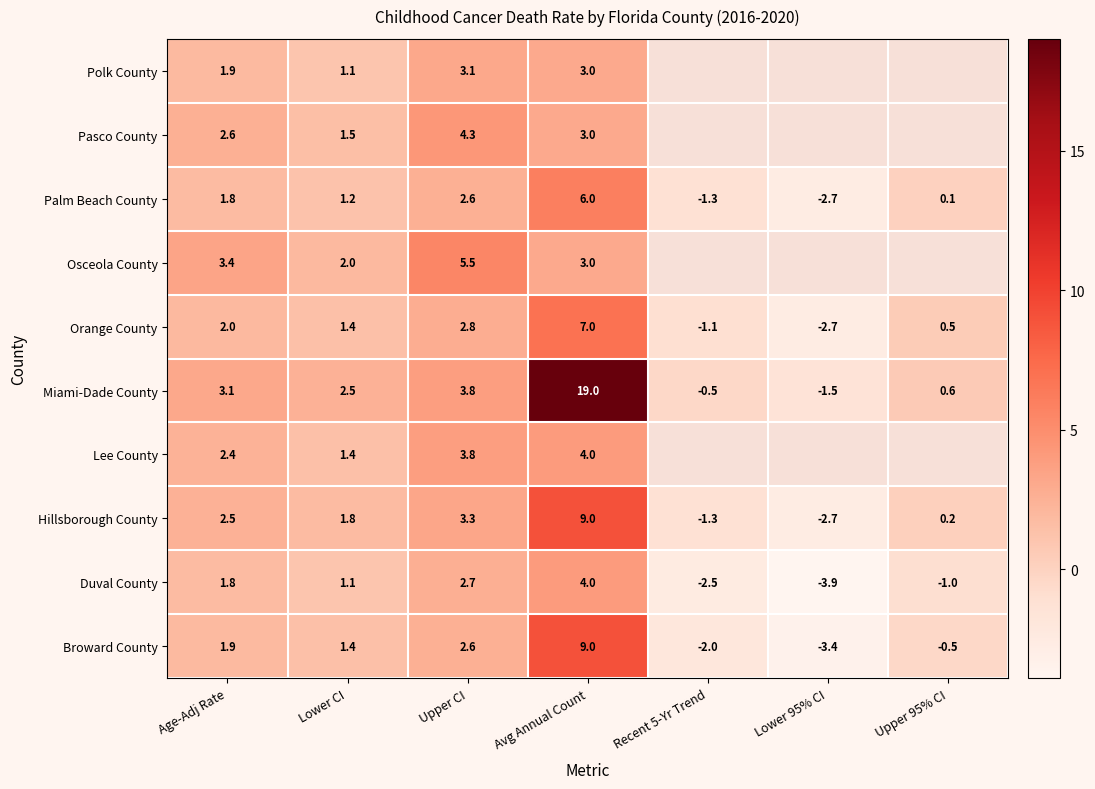

Which series has the widest spread of values?

Miami-Dade County